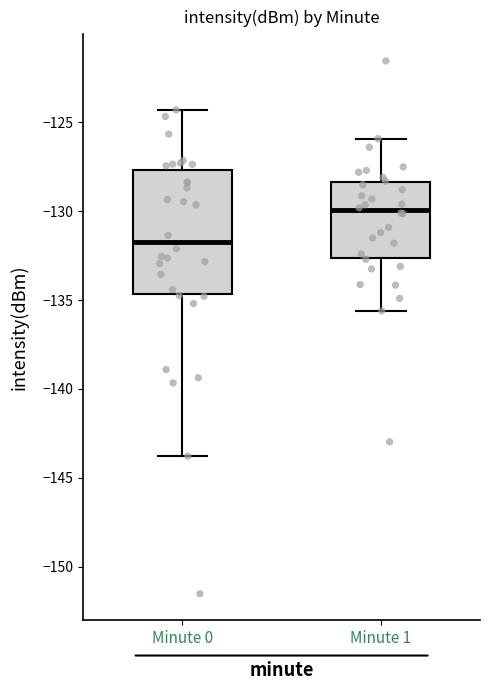

Which box is the tallest, from its lower edge to its upper edge?

Minute 0